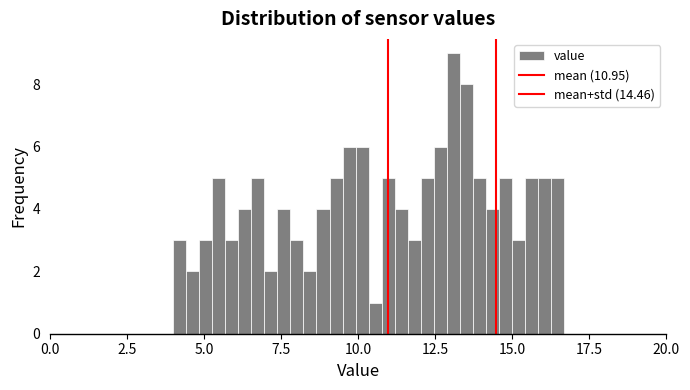

Around what value on the x-axis is the tallest bar? Give the approximate position of its centre, as read against the axis.

13.0